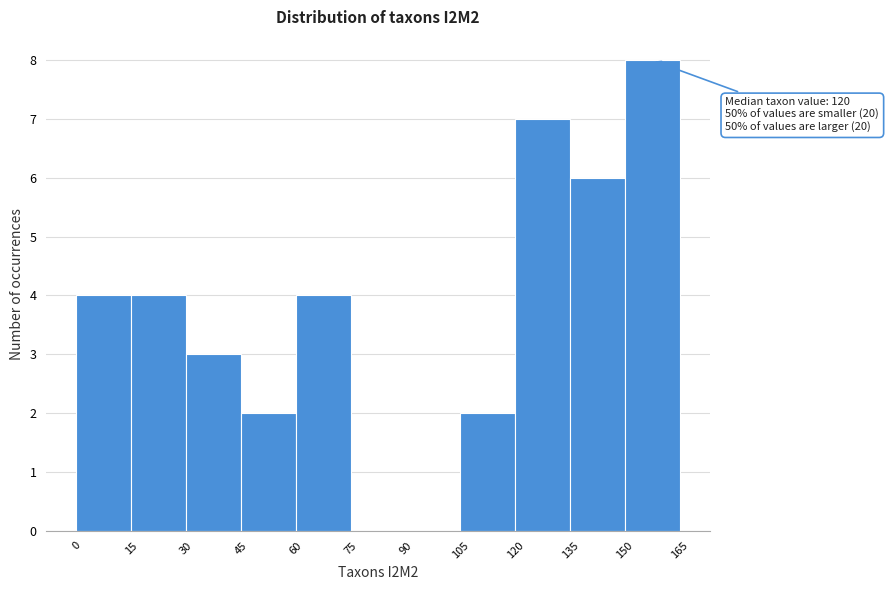

Over which range of the x-axis is the bar tallest?

150 to 165